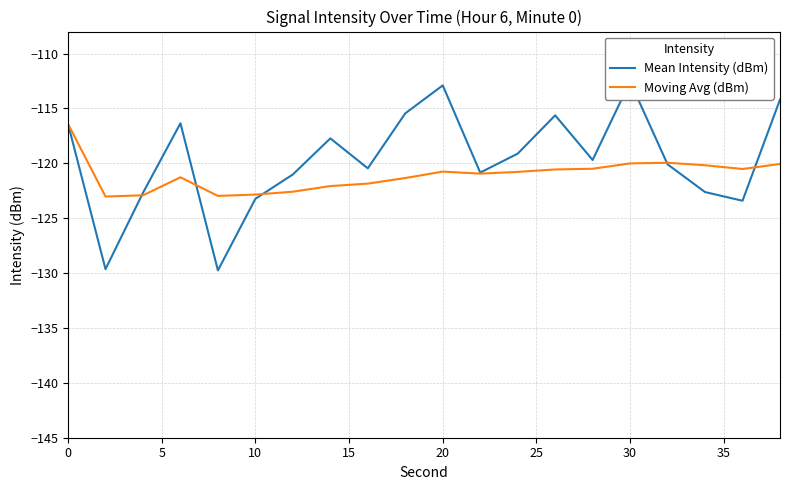

Reading left to right, what are all the values shown in this chart?

Mean Intensity (dBm): -116.4	-129.6	-122.7	-116.4	-129.8	-123.2	-121.0	-117.7	-120.5	-115.5	-112.9	-120.8	-119.1	-115.6	-119.7	-112.6	-120.1	-122.6	-123.4	-114.2
Moving Avg (dBm): -116.4	-123.0	-122.9	-121.3	-123.0	-122.8	-122.6	-122.1	-121.9	-121.3	-120.8	-120.9	-120.8	-120.6	-120.5	-120.0	-120.0	-120.2	-120.5	-120.1